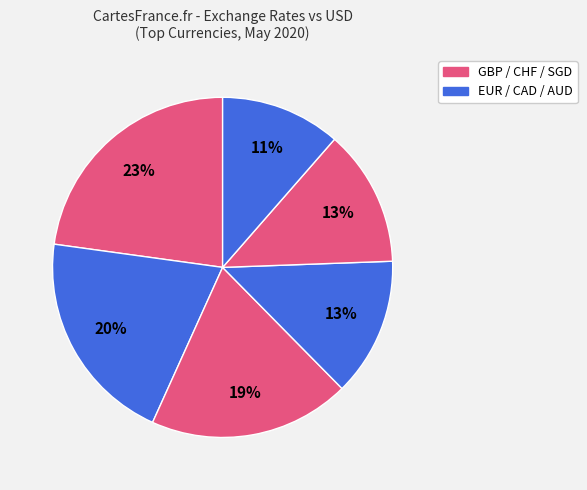

How many segments does this pie chart have?

6